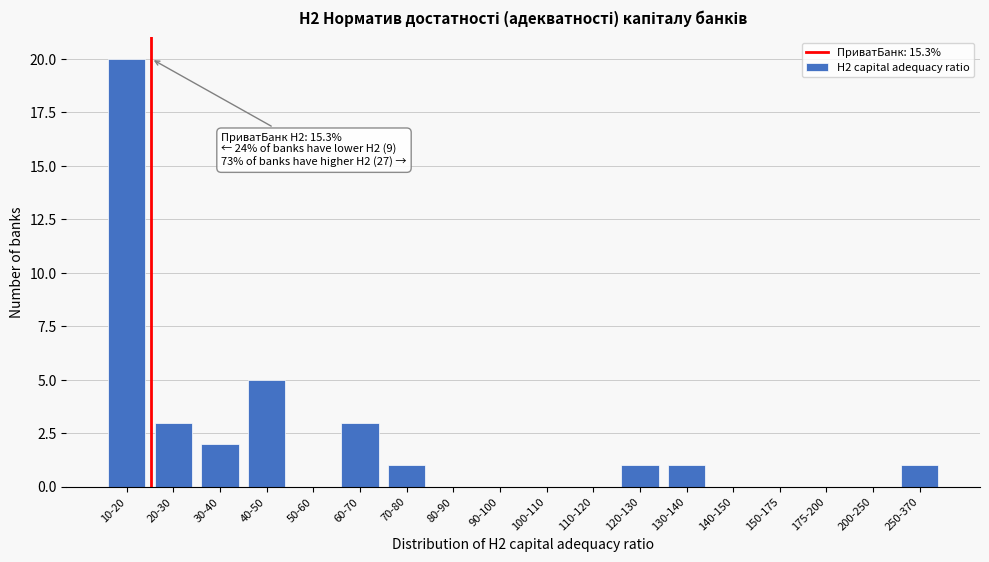

Reading left to right, transcribe all the data shown in this chart.

10-20=20	20-30=3	30-40=2	40-50=5	50-60=0	60-70=3	70-80=1	80-90=0	90-100=0	100-110=0	110-120=0	120-130=1	130-140=1	140-150=0	150-175=0	175-200=0	200-250=0	250-370=1